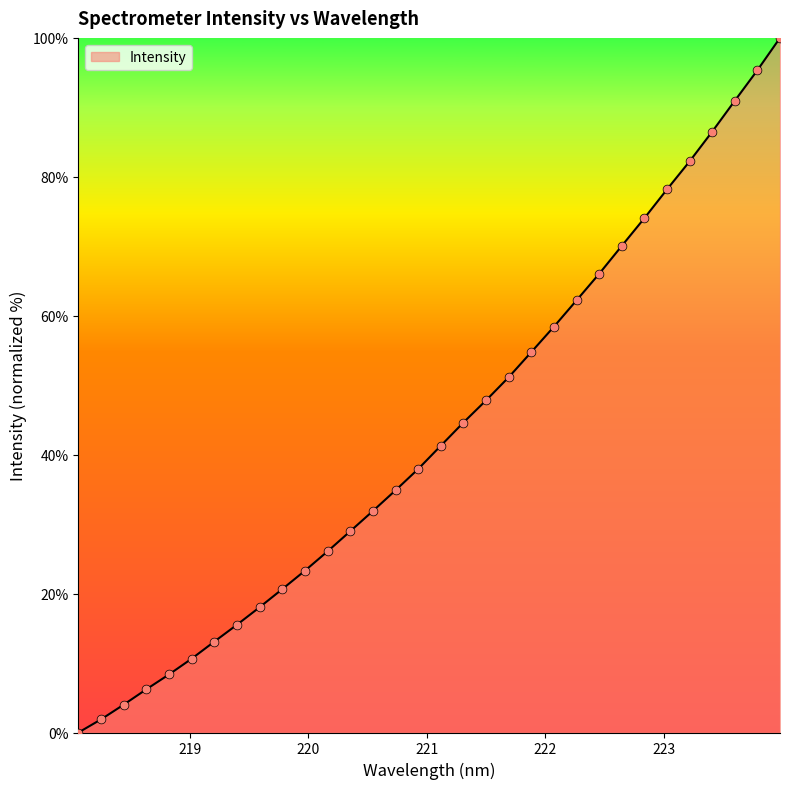

What is the maximum value shown in the chart?

100.0